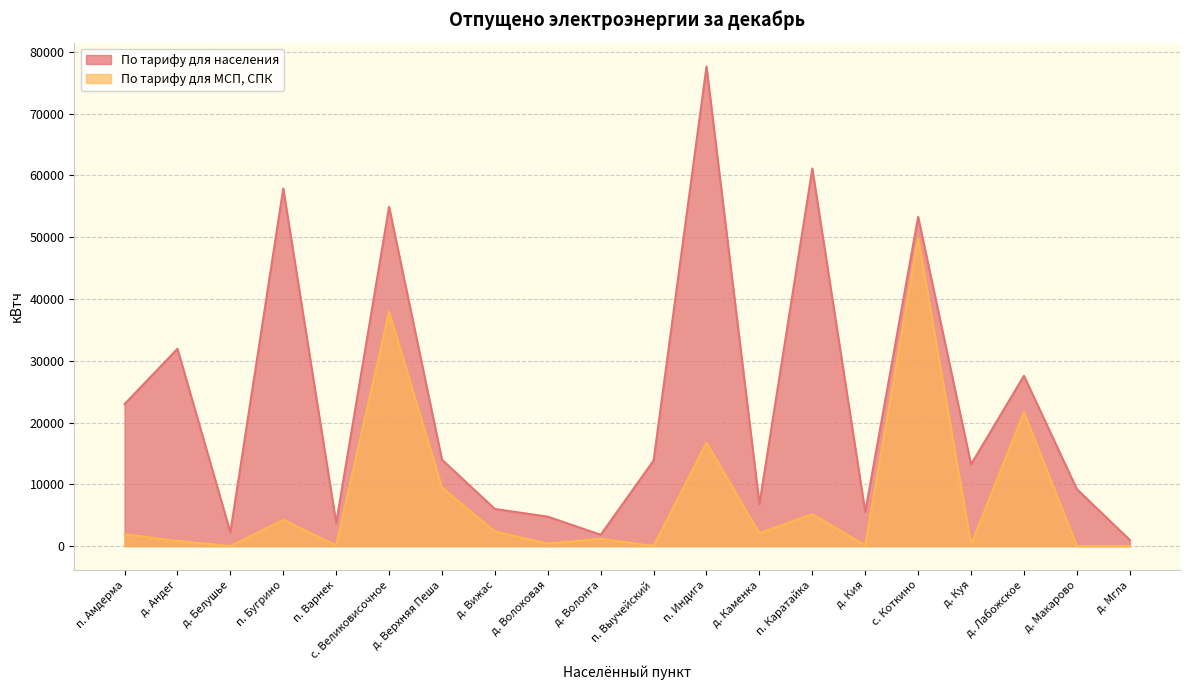

Rank the series by their maximum value, from lowest to highest.

По тарифу для МСП, СПК, По тарифу для населения